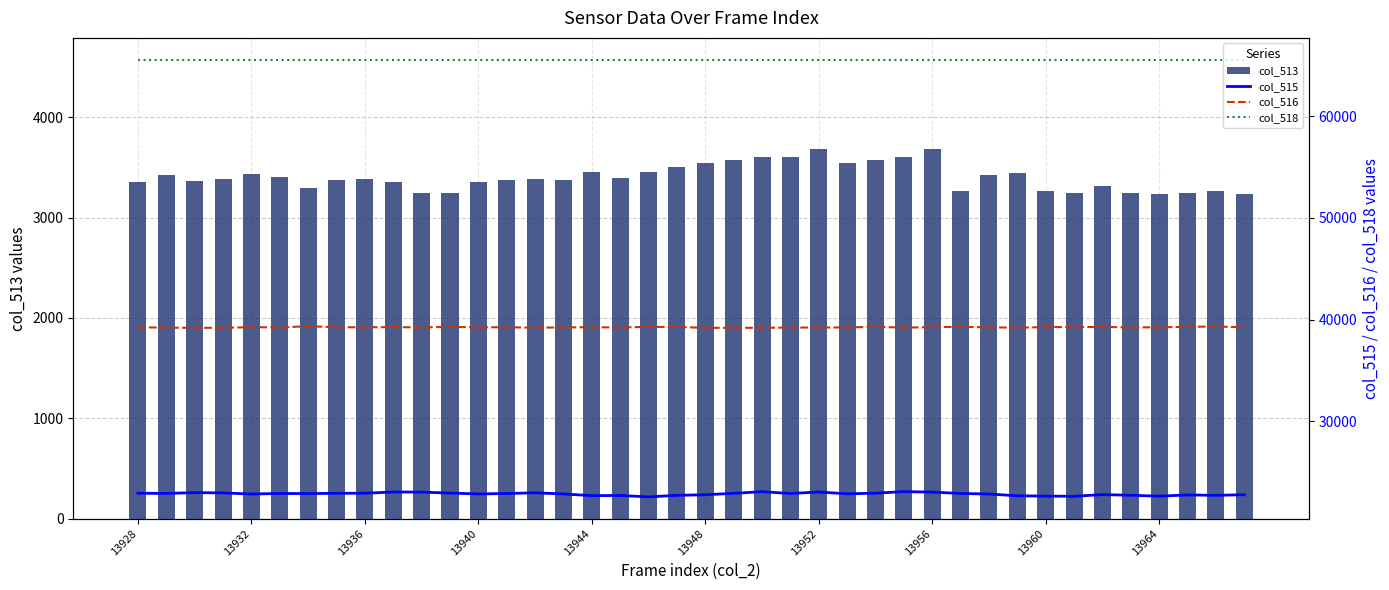

True or false: col_518 and col_516 cross at least once.

False